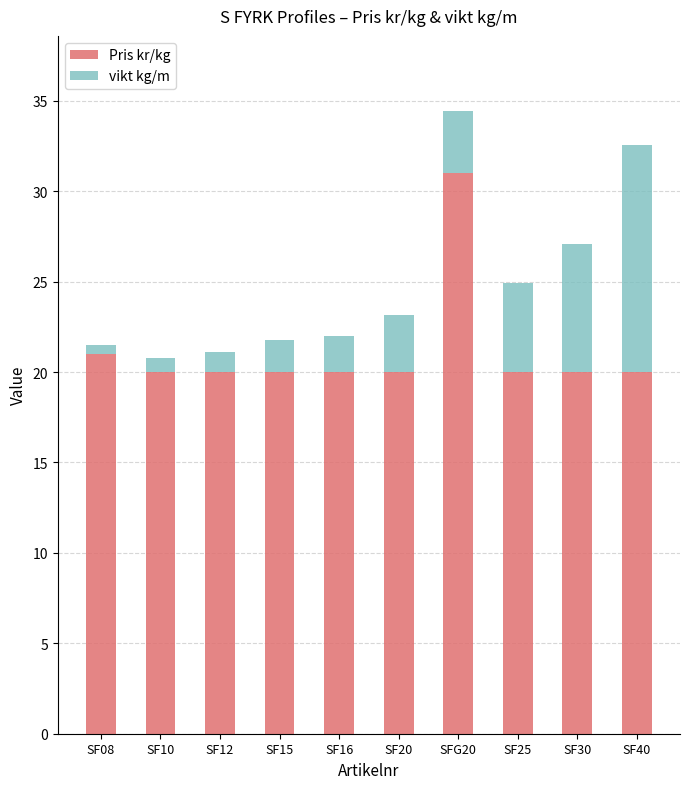

How many data points does each series have?

10